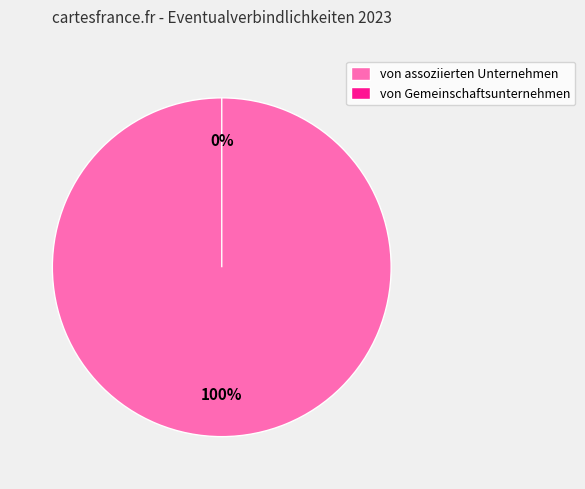

Which slice represents more than half of the pie?

von assoziierten Unternehmen